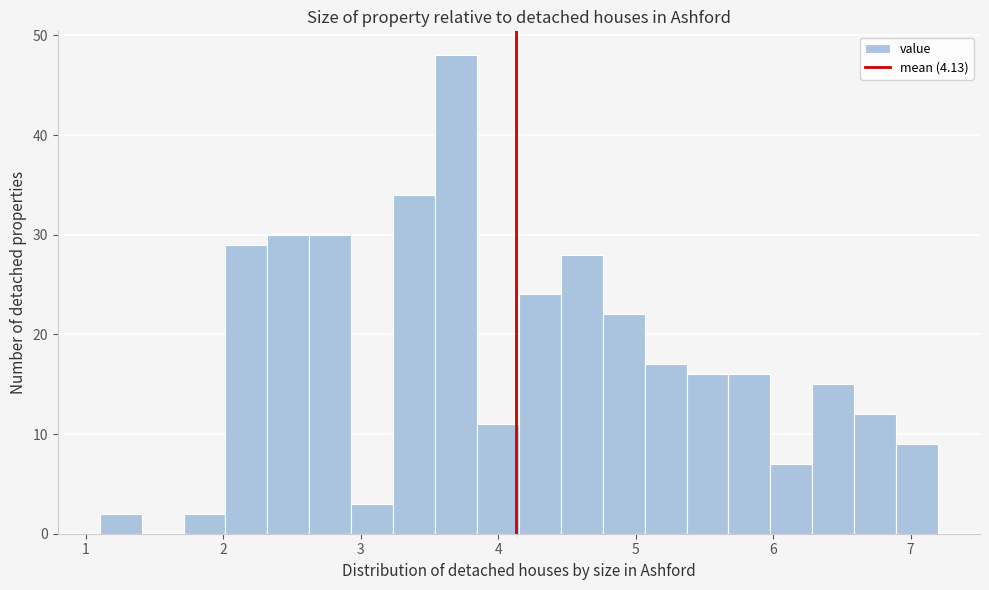

Around what value on the x-axis is the tallest bar? Give the approximate position of its centre, as read against the axis.

3.7